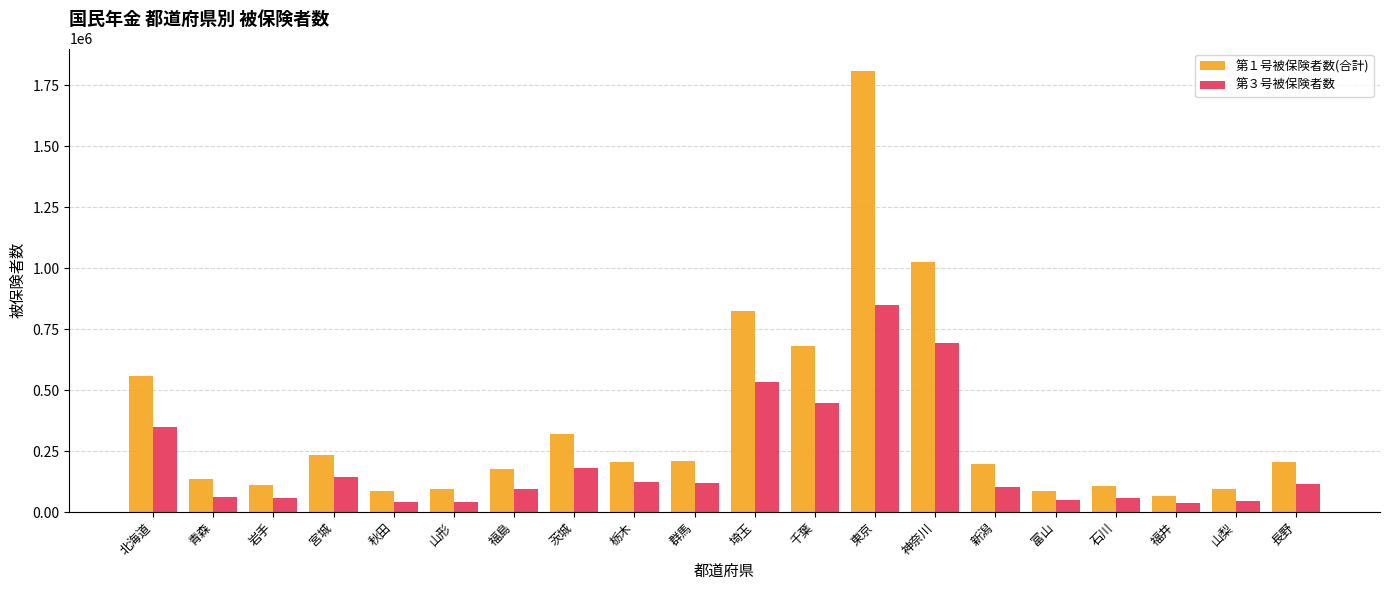

Which series has the widest spread of values?

第１号被保険者数(合計)